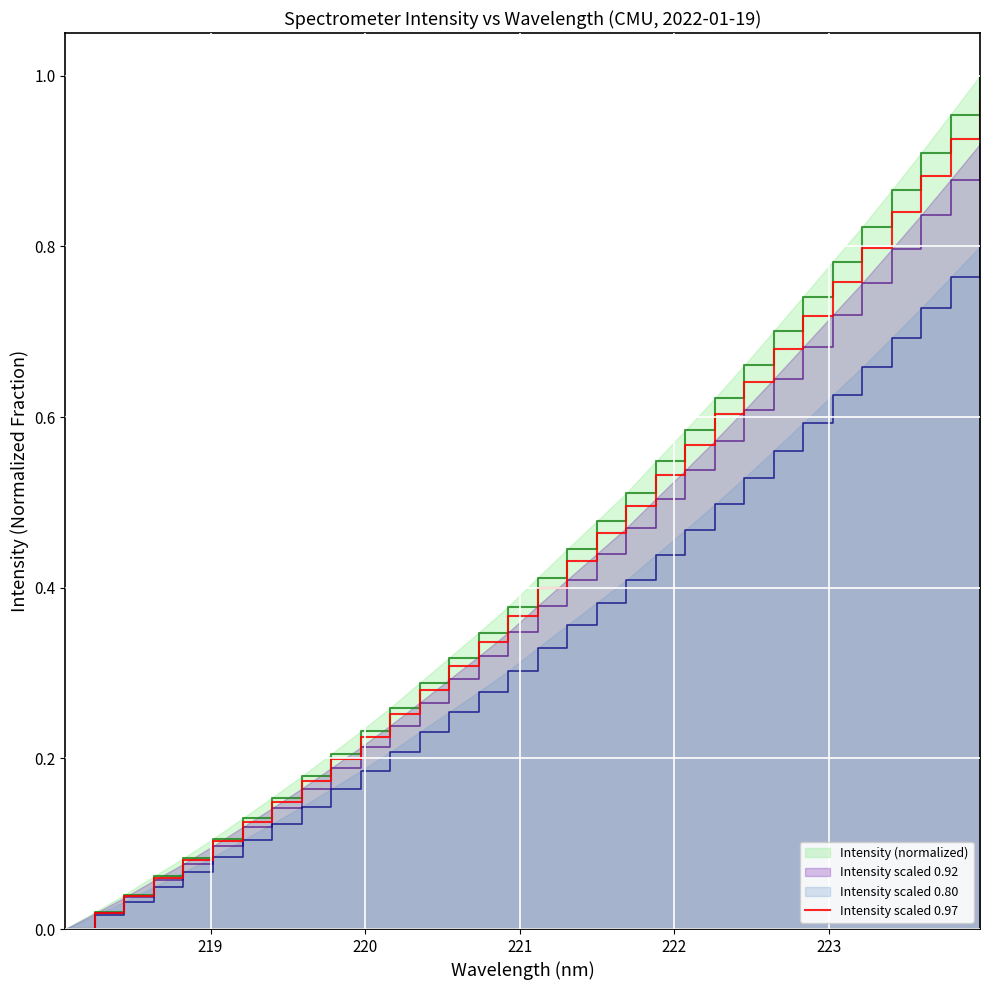

Which series has the widest spread of values?

Intensity (normalized)